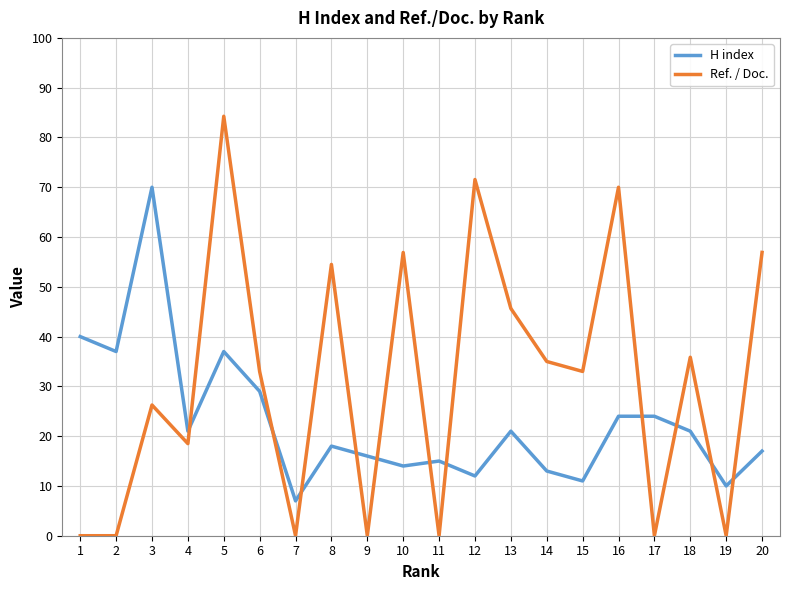

True or false: Ref. / Doc. has a value of -29.2 at 9.

False